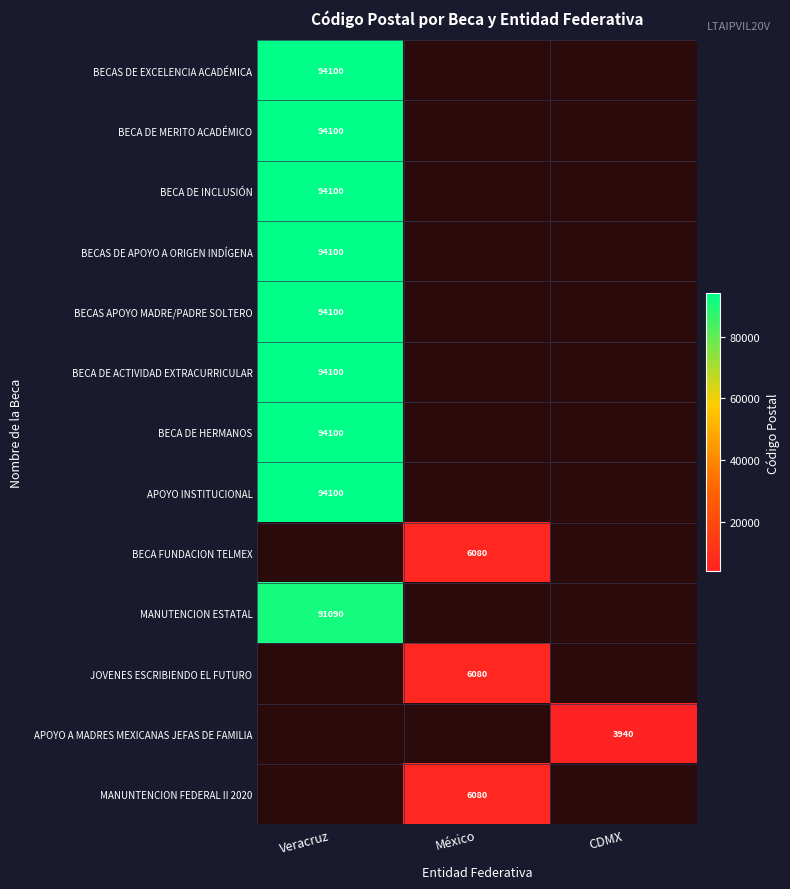

The value of BECAS DE APOYO A ORIGEN INDÍGENA at Veracruz is 123707. True or false?

False